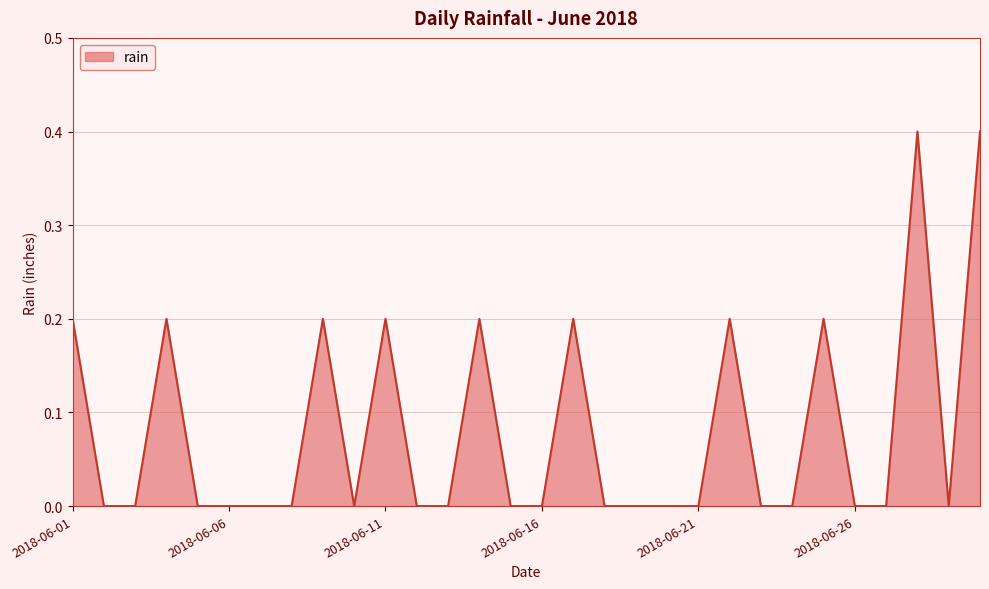

What is the difference between the maximum and minimum values?

0.4